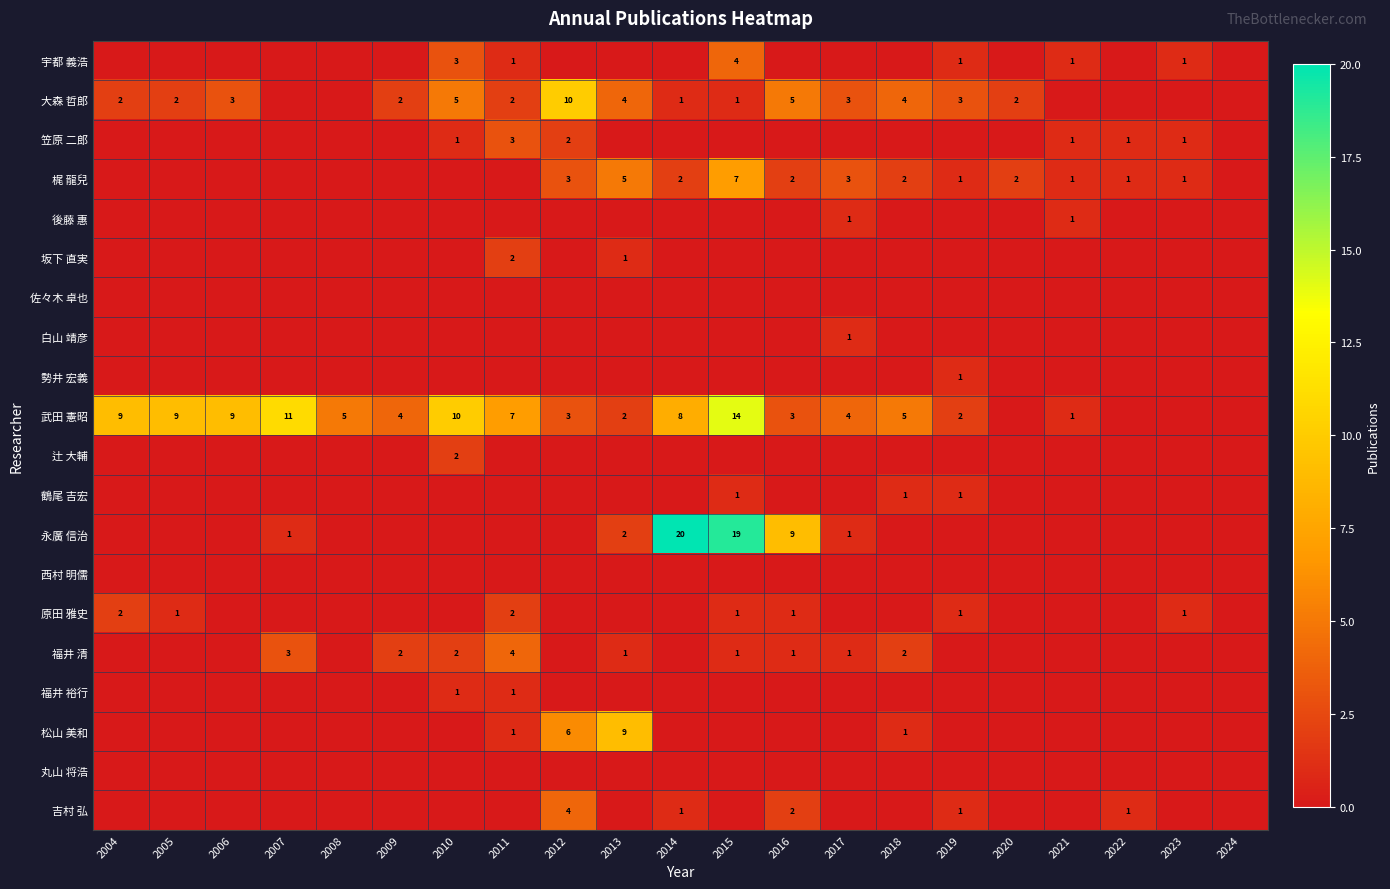

At which category is the sum across all series the highest?

2015